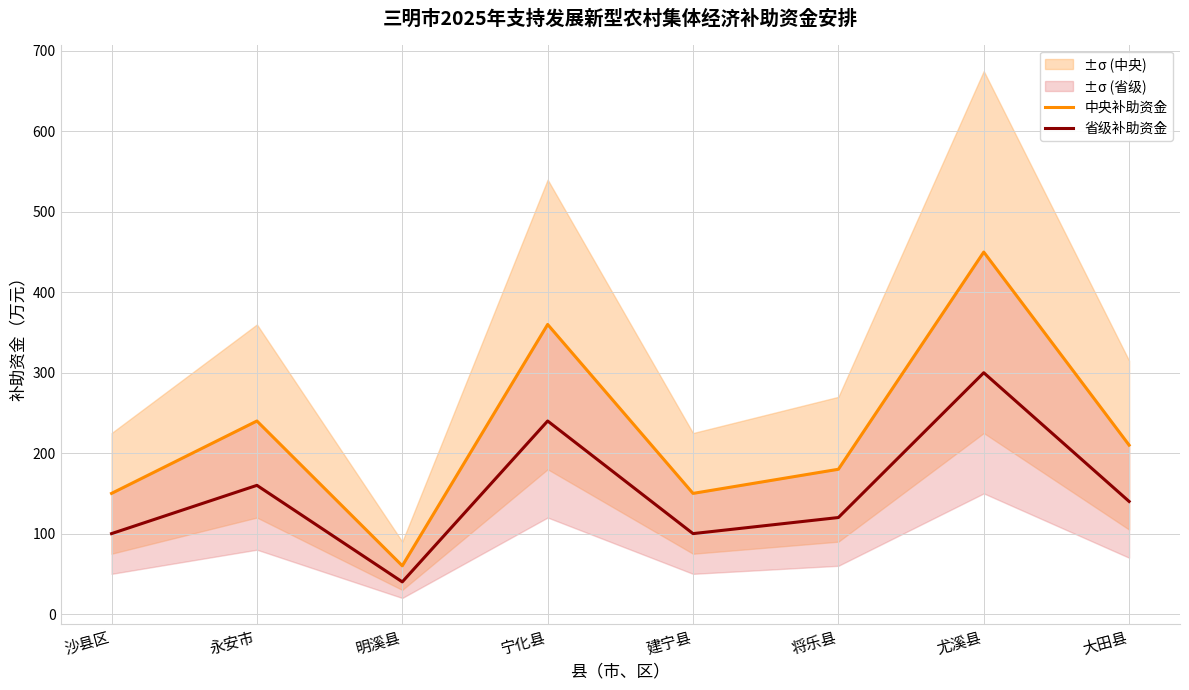

The value of 中央补助资金 at 将乐县 is 180. True or false?

True